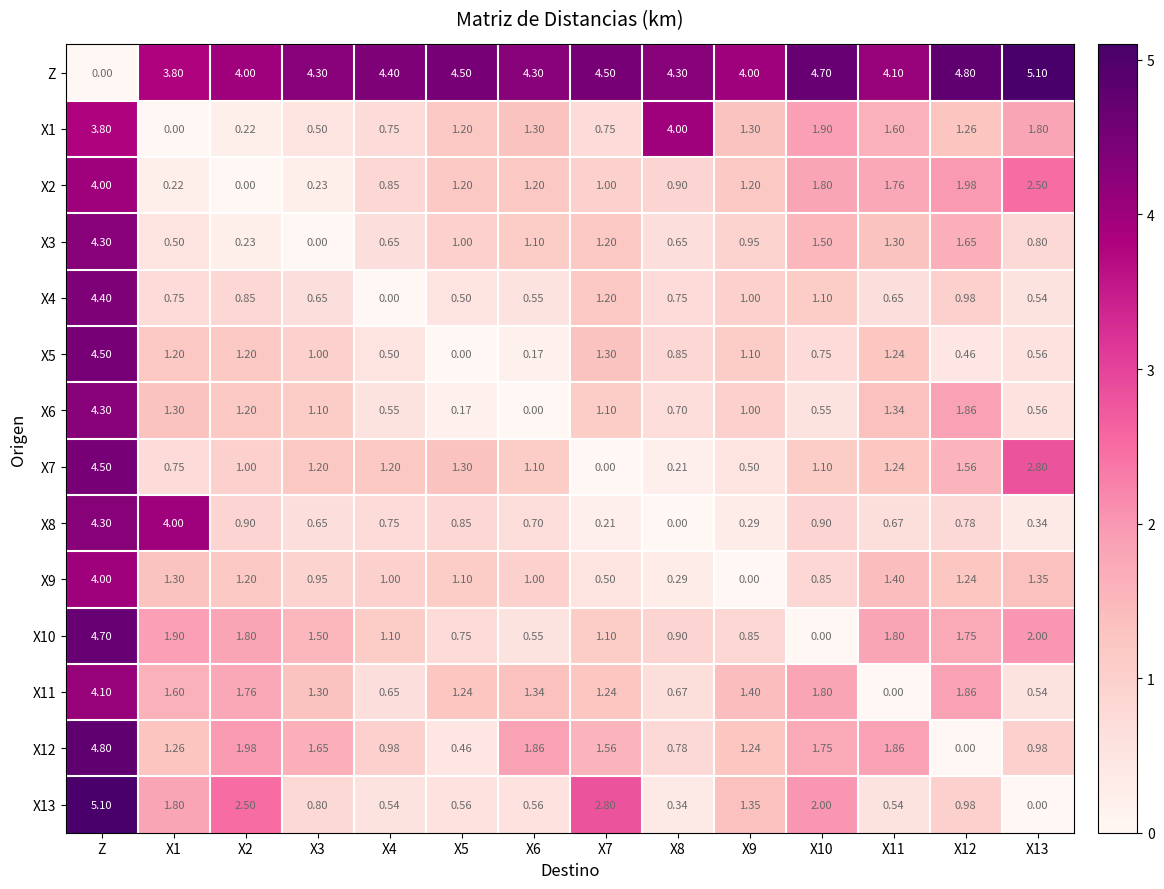

At which label does X6 reach its peak?

Z